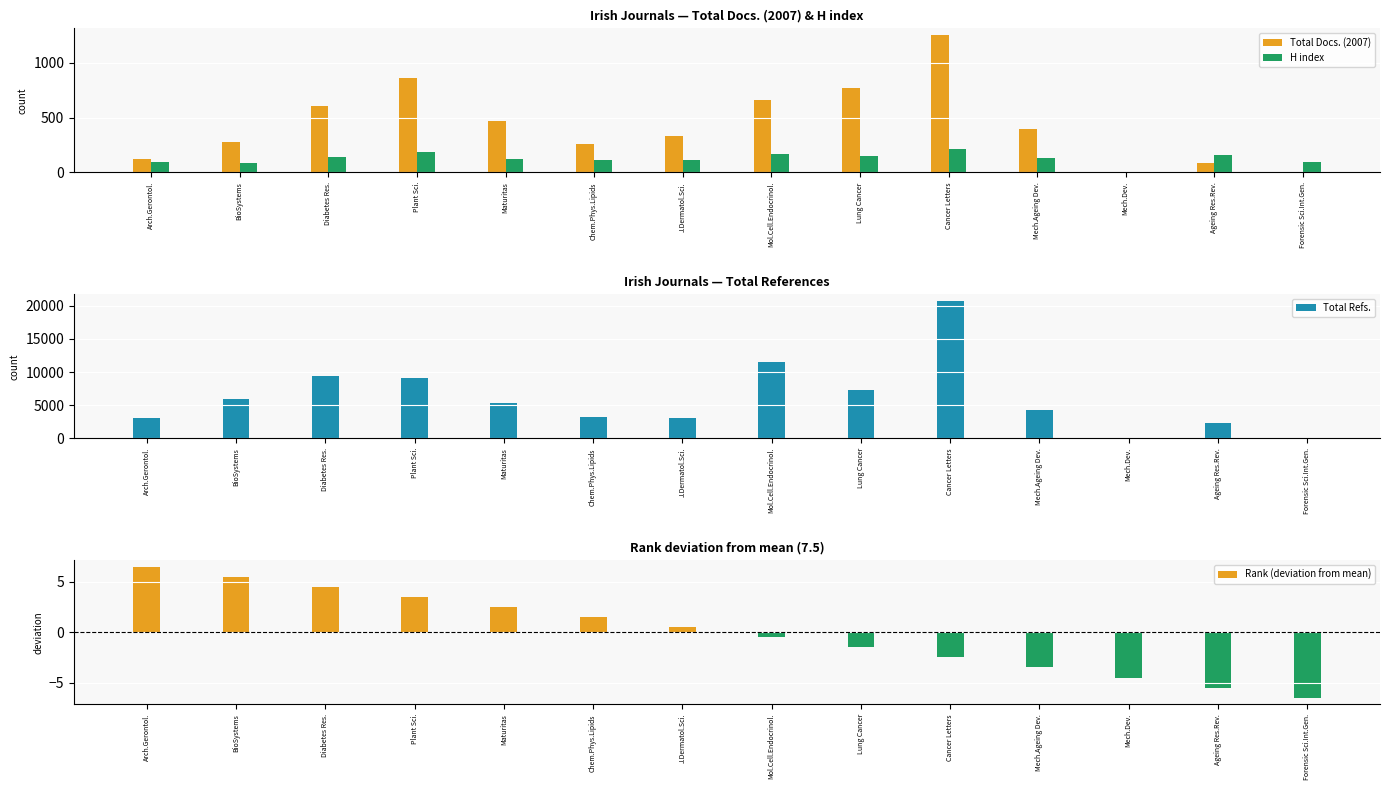

Between Plant Sci. and Maturitas, which series saw the biggest shift?

Total Refs.